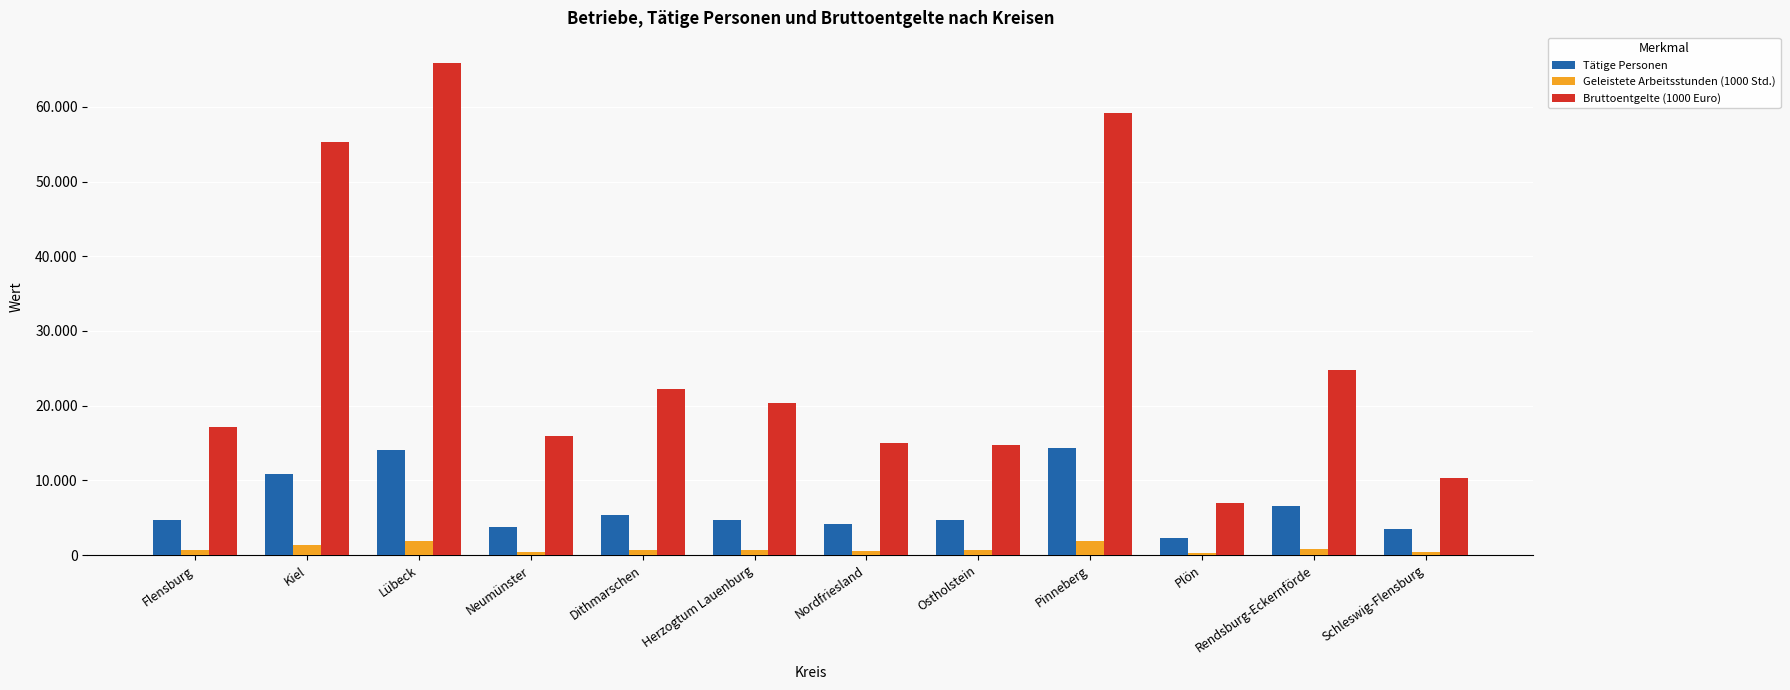

What is the maximum value for Geleistete Arbeitsstunden (1000 Std.)?

1847.5